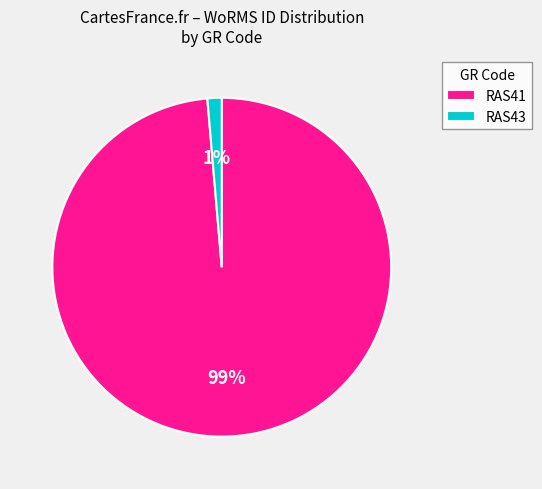

To the nearest percent, what portion does RAS41 represent?

99%